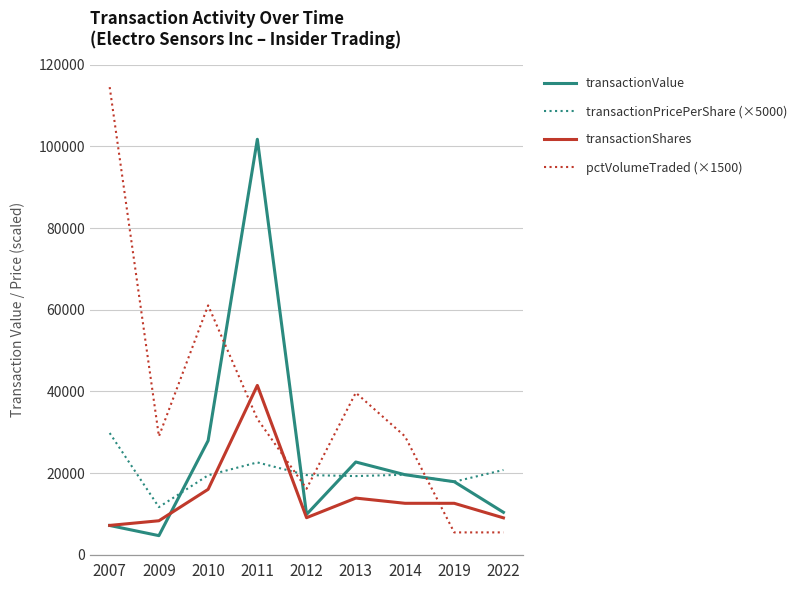

What is the total value across all series at 2011?

169123.5